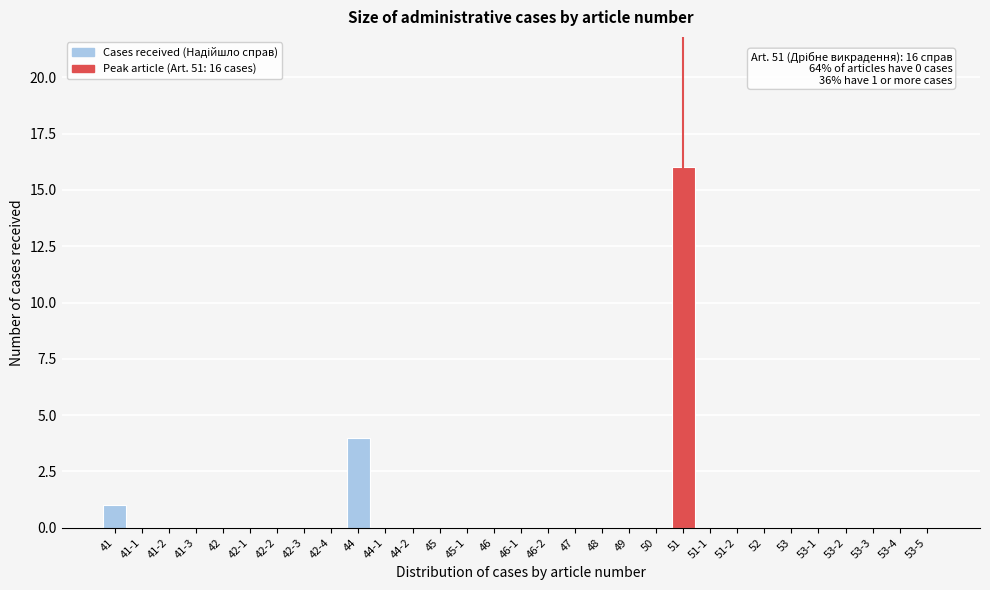

What is the sum of all values?

21